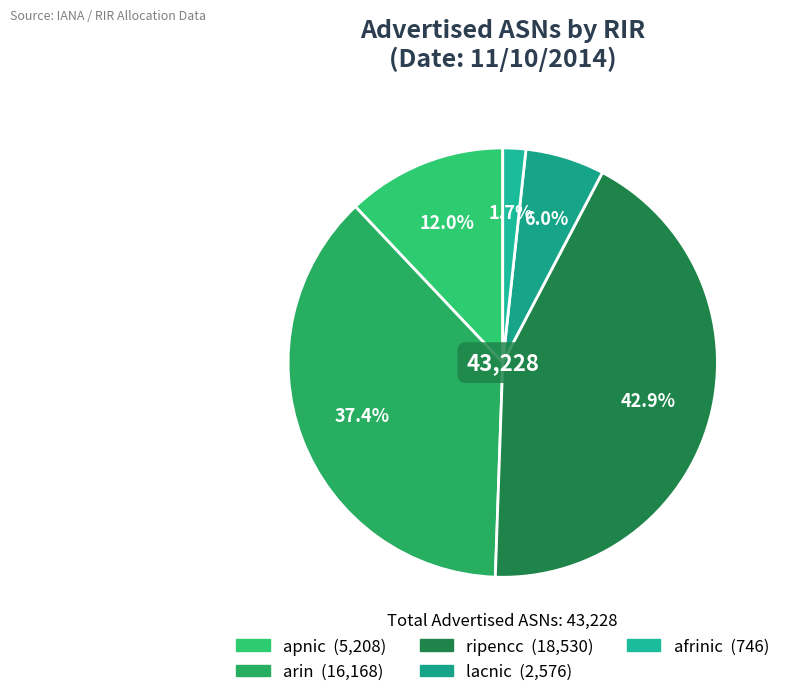

Which category has the biggest portion of the pie?

ripencc